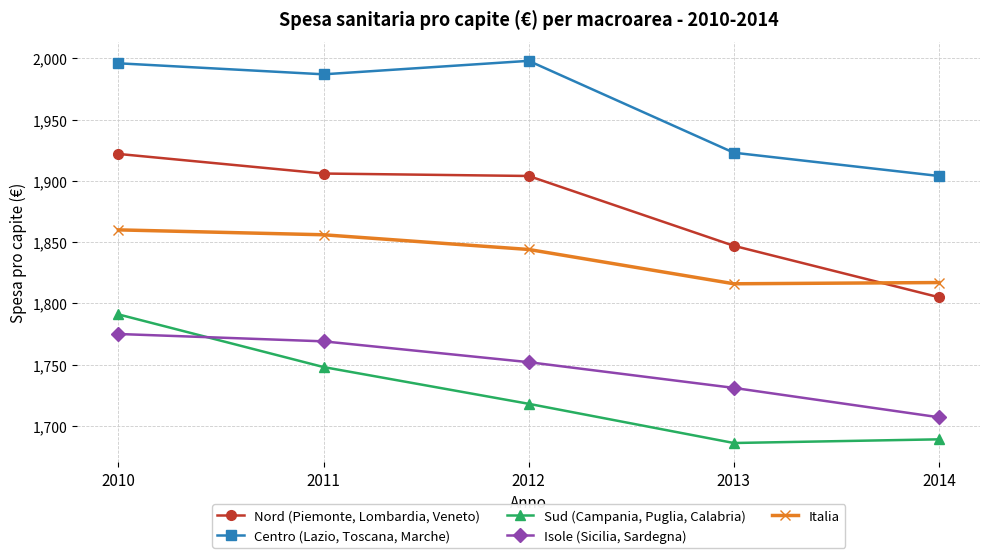

At which label does Sud (Campania, Puglia, Calabria) reach its minimum?

2013